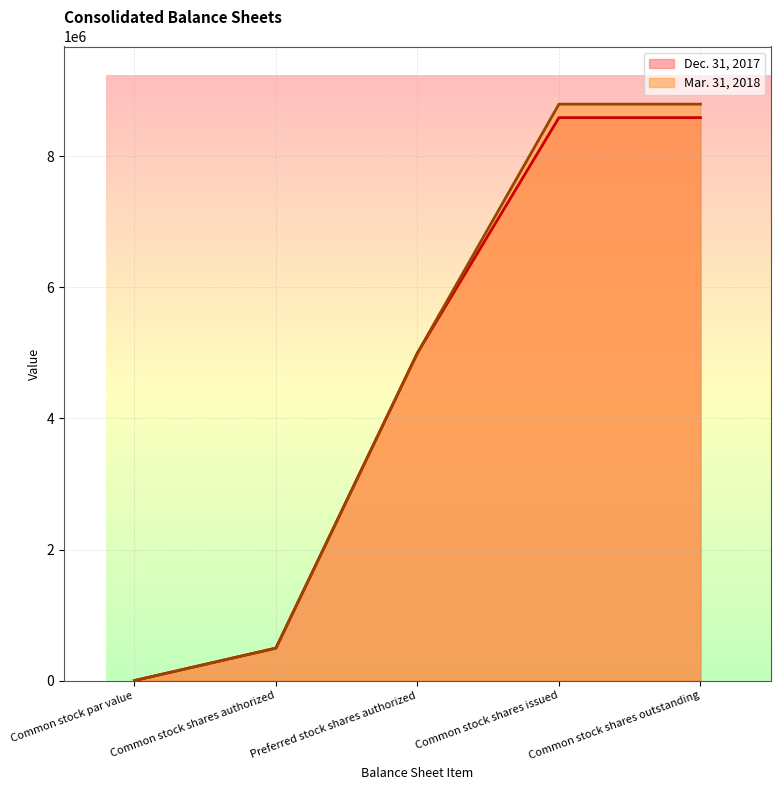

Read the Mar. 31, 2018 value at Common stock shares outstanding.

8797577.0